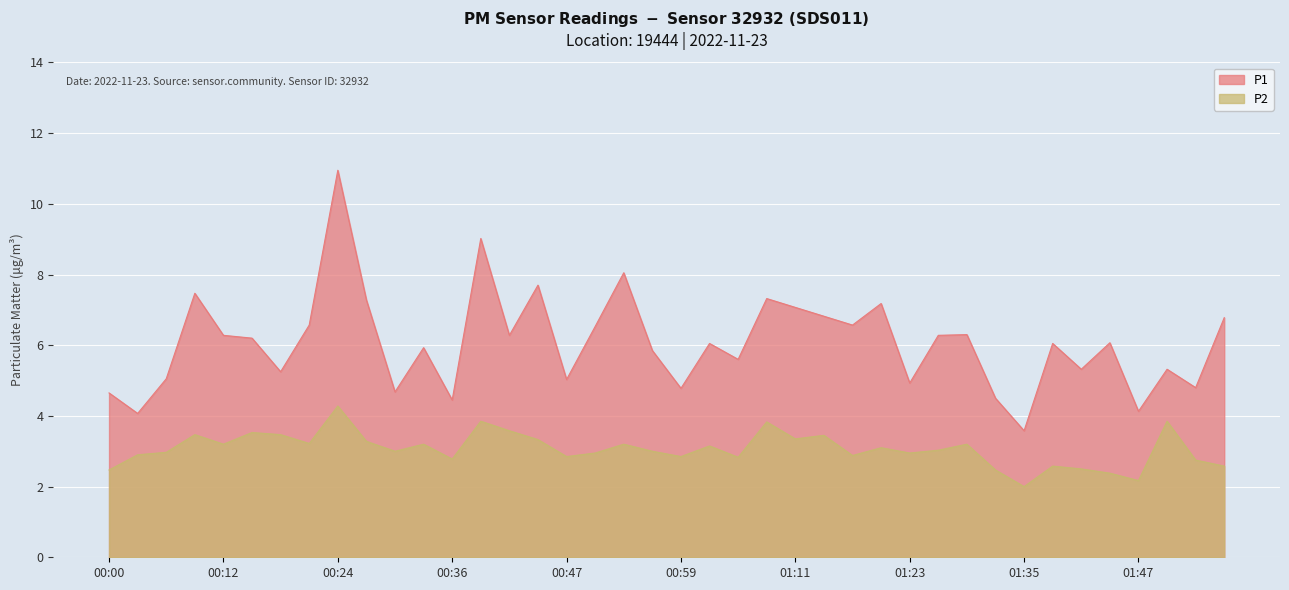

List the series in order of their overall mean, lowest first.

P2, P1